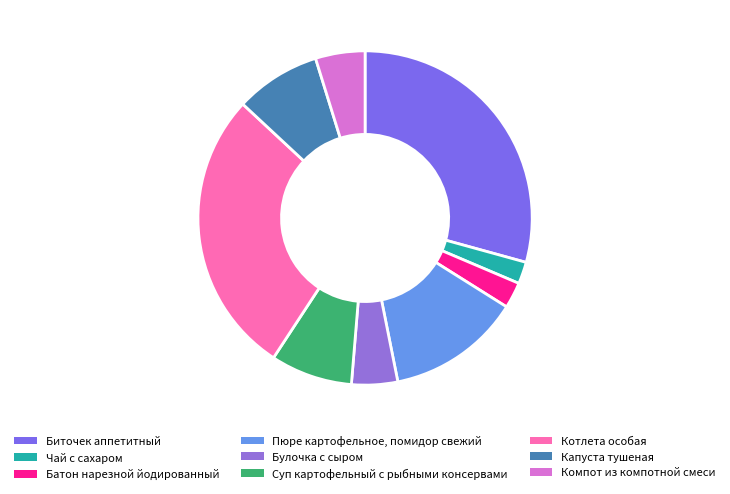

Count the number of slices in the pie.

9